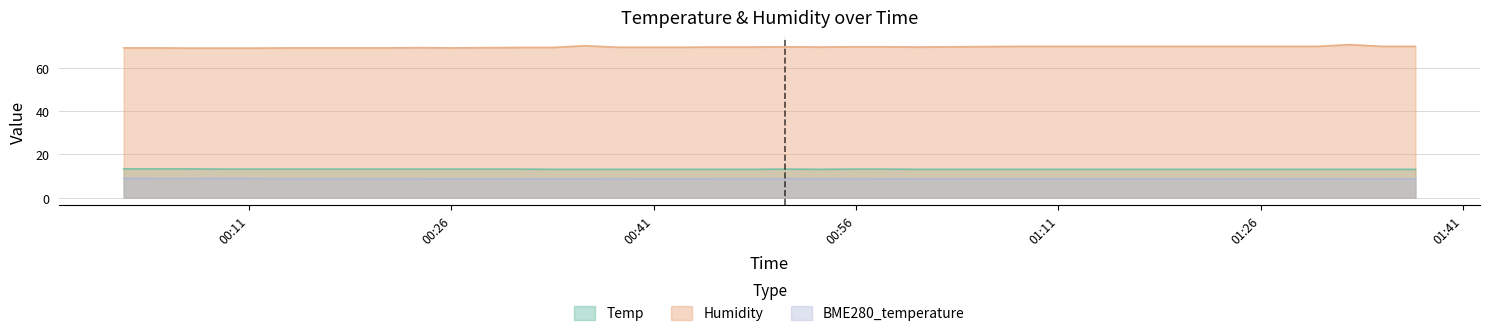

What is the sum of the BME280_temperature values at 2023/10/27 00:06:35 and 2023/10/27 00:55:43?

17.6